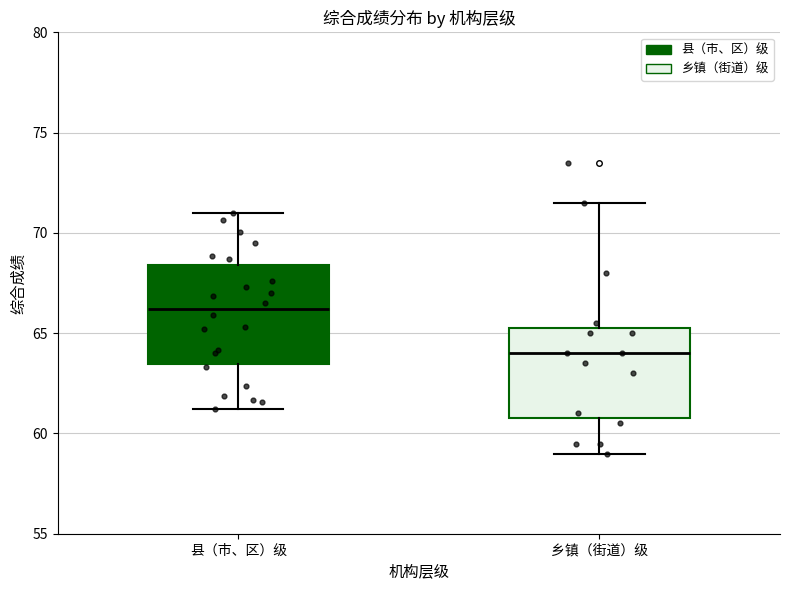

Reading left to right, transcribe this box plot: for each box, give where its median line is, the range the box spans, and where its two whiskers end, as read against the y-axis. The values are not printed on the chart, so give them approximately, as read against the axis.

县（市、区）级: median 66.0, box 63.5 to 68.5, whiskers 61.0 to 71.0
乡镇（街道）级: median 64.0, box 61.0 to 65.5, whiskers 59.0 to 71.5